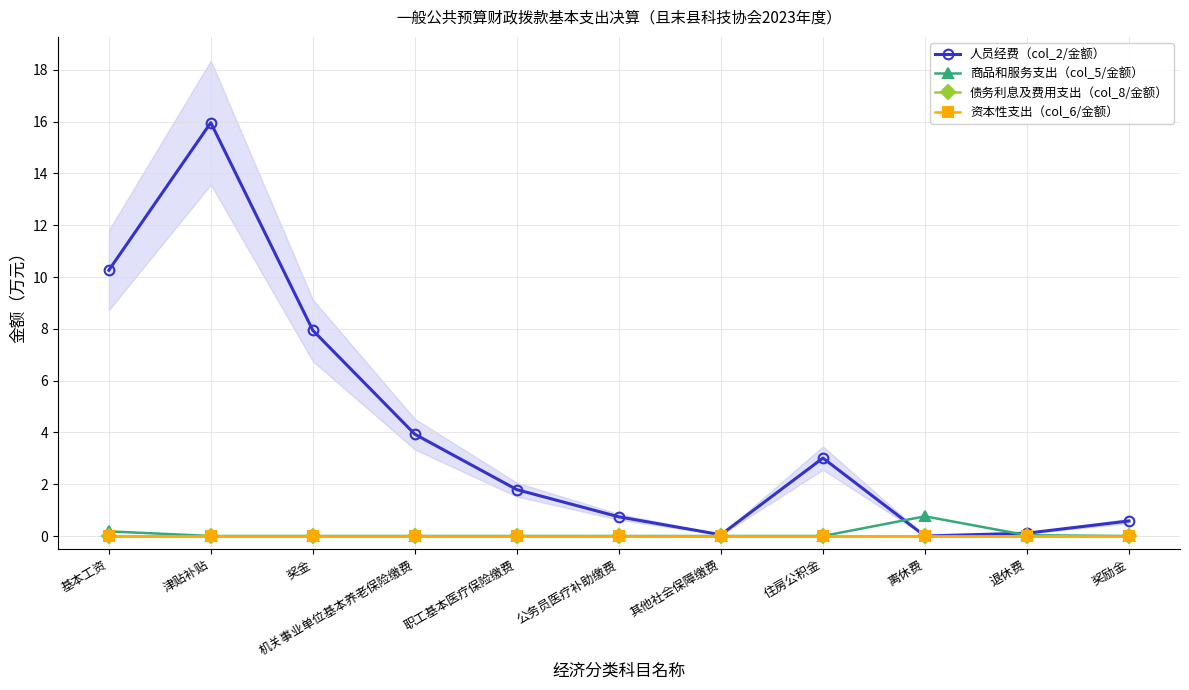

Which category has the highest value in the 商品和服务支出（col_5/金额） series?

离休费